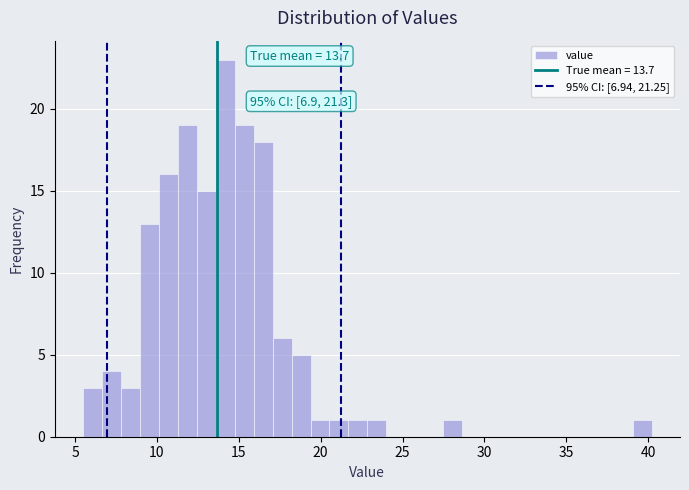

Around what value on the x-axis is the tallest bar? Give the approximate position of its centre, as read against the axis.

14.0